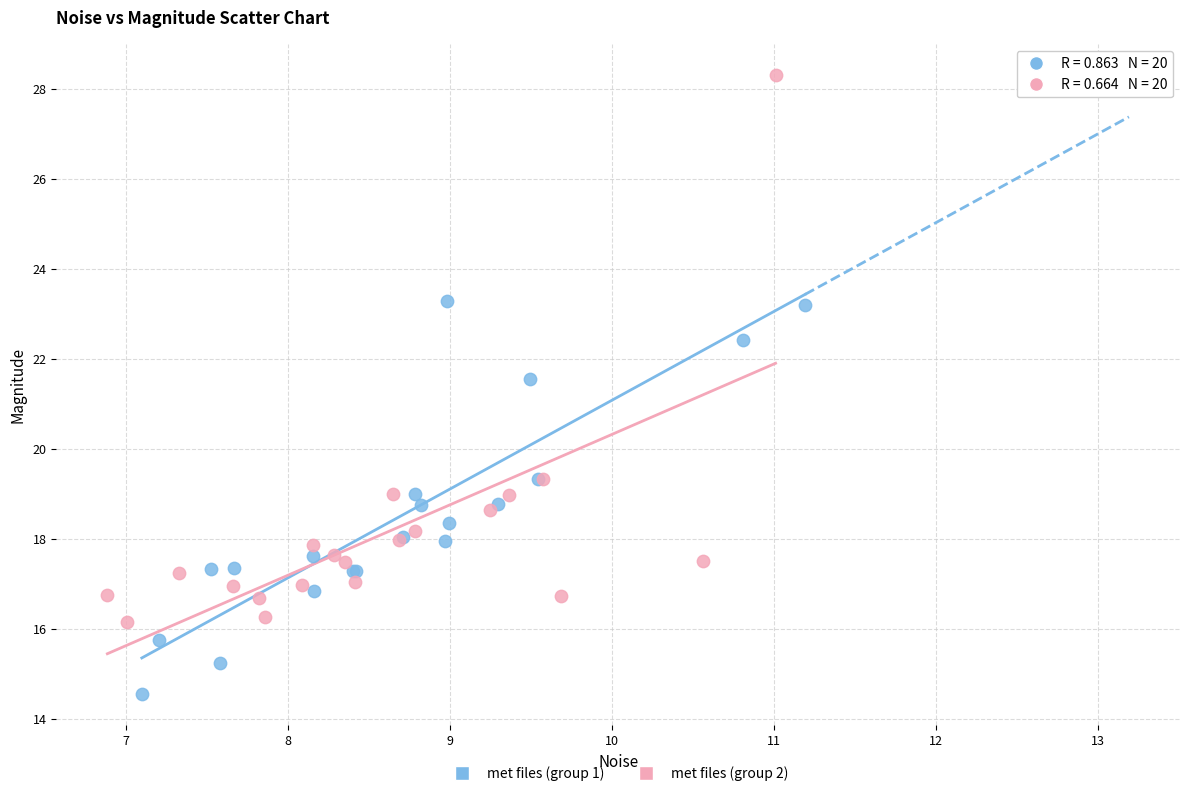

Which series has the largest Y range (max minus min)?

met files (group 2)